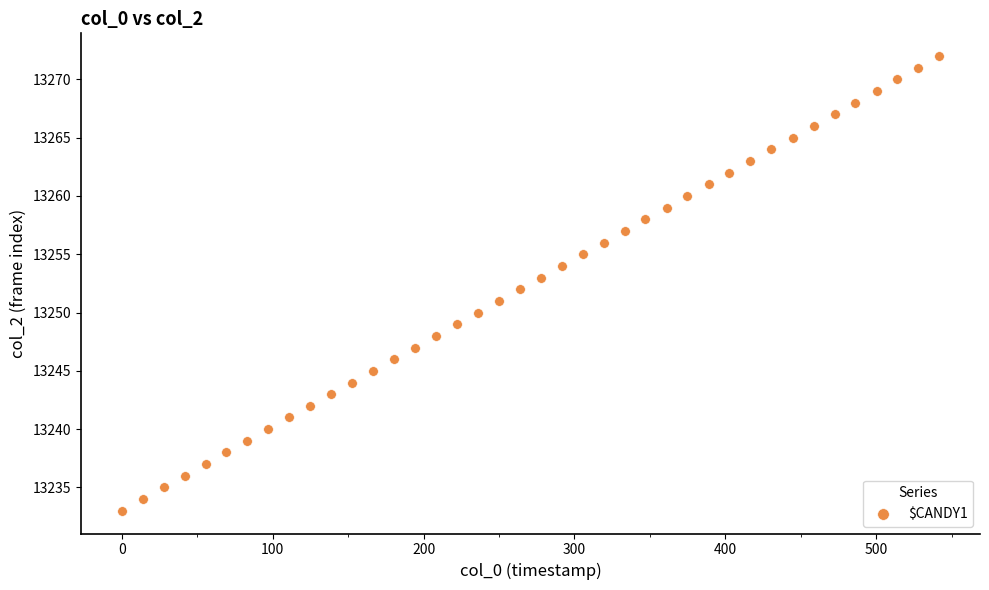

What is the range of Y values (max minus min)?

39